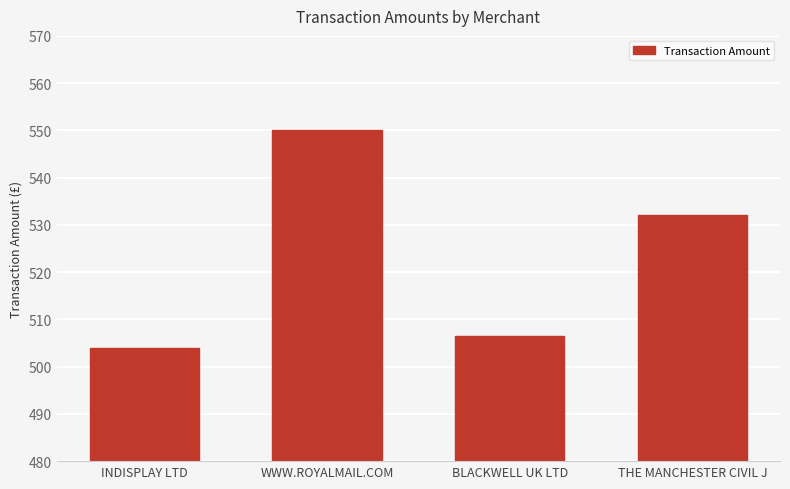

Reading left to right, list all the values displayed in this chart.

INDISPLAY LTD=504.0	WWW.ROYALMAIL.COM=550.0	BLACKWELL UK LTD=506.5	THE MANCHESTER CIVIL J=532.0